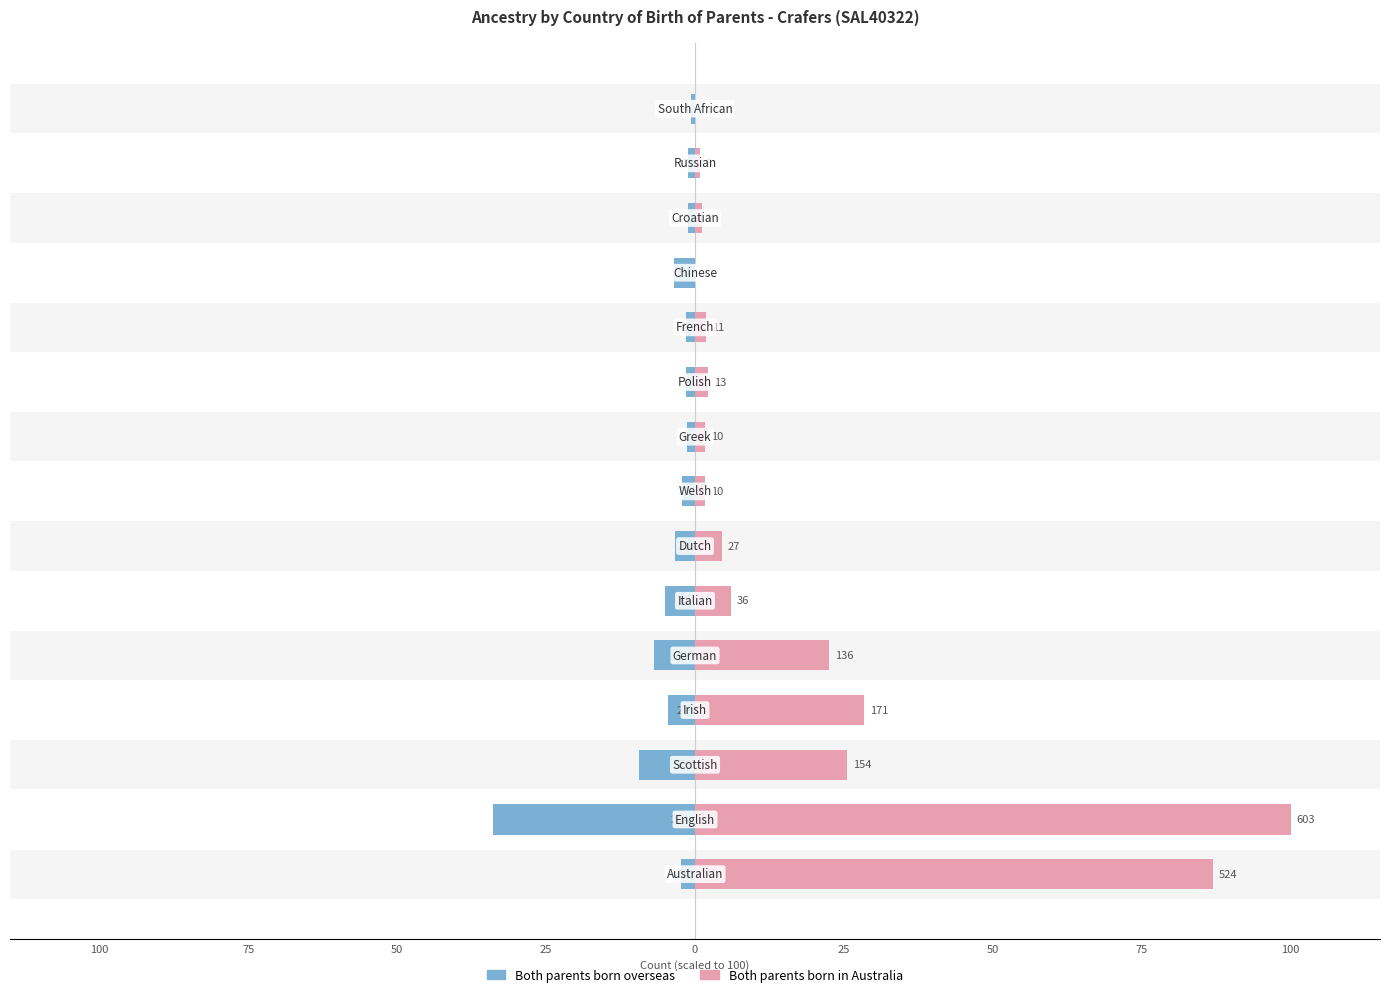

The Both parents born in Australia series shows 6.0 at 25. True or false?

True